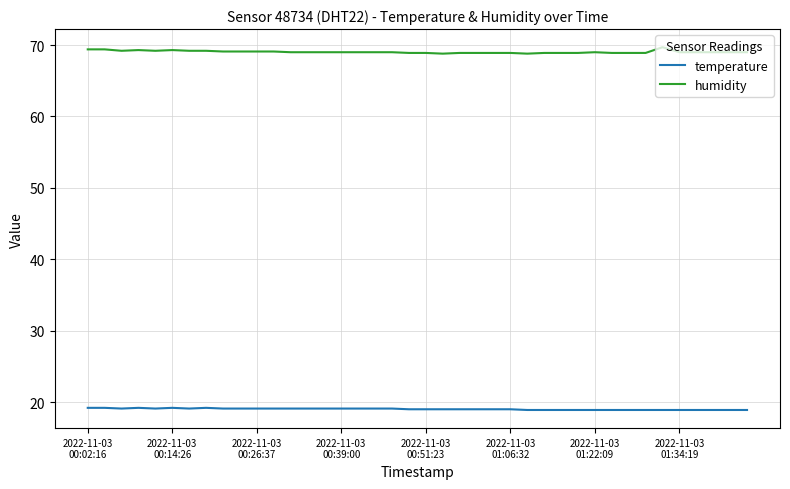

List the series in order of their peak value, highest first.

humidity, temperature